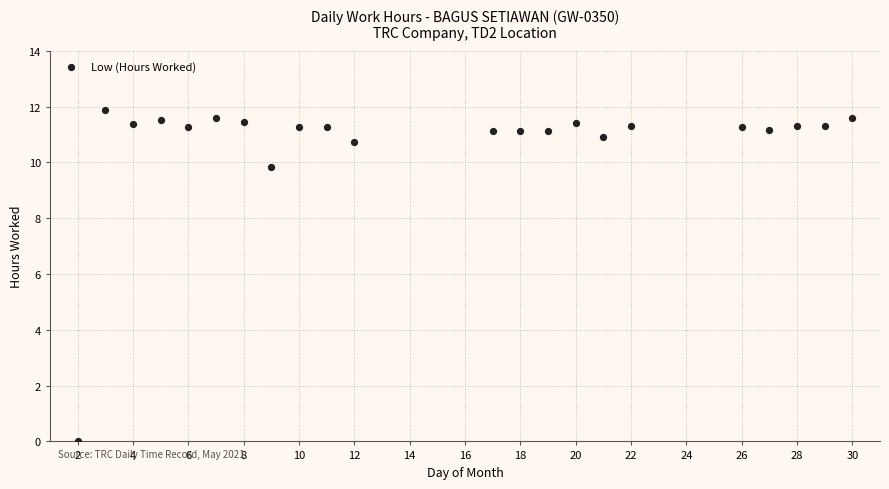

What Y value in the scatter plot is closest to 5?

9.8